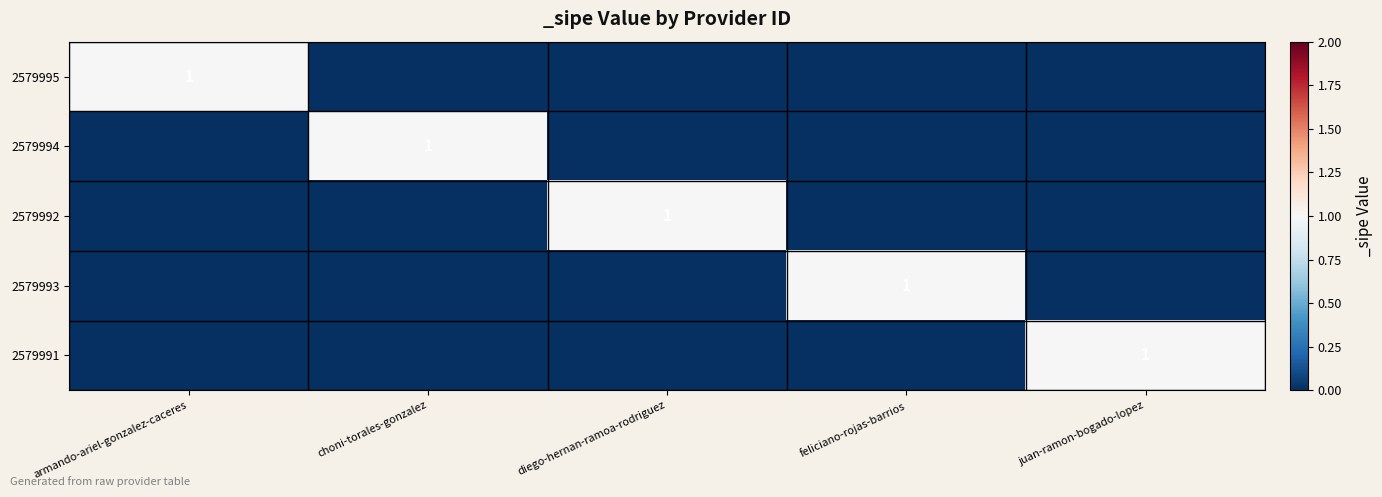

What is the difference between the highest and lowest values at diego-hernan-ramoa-rodriguez?

1